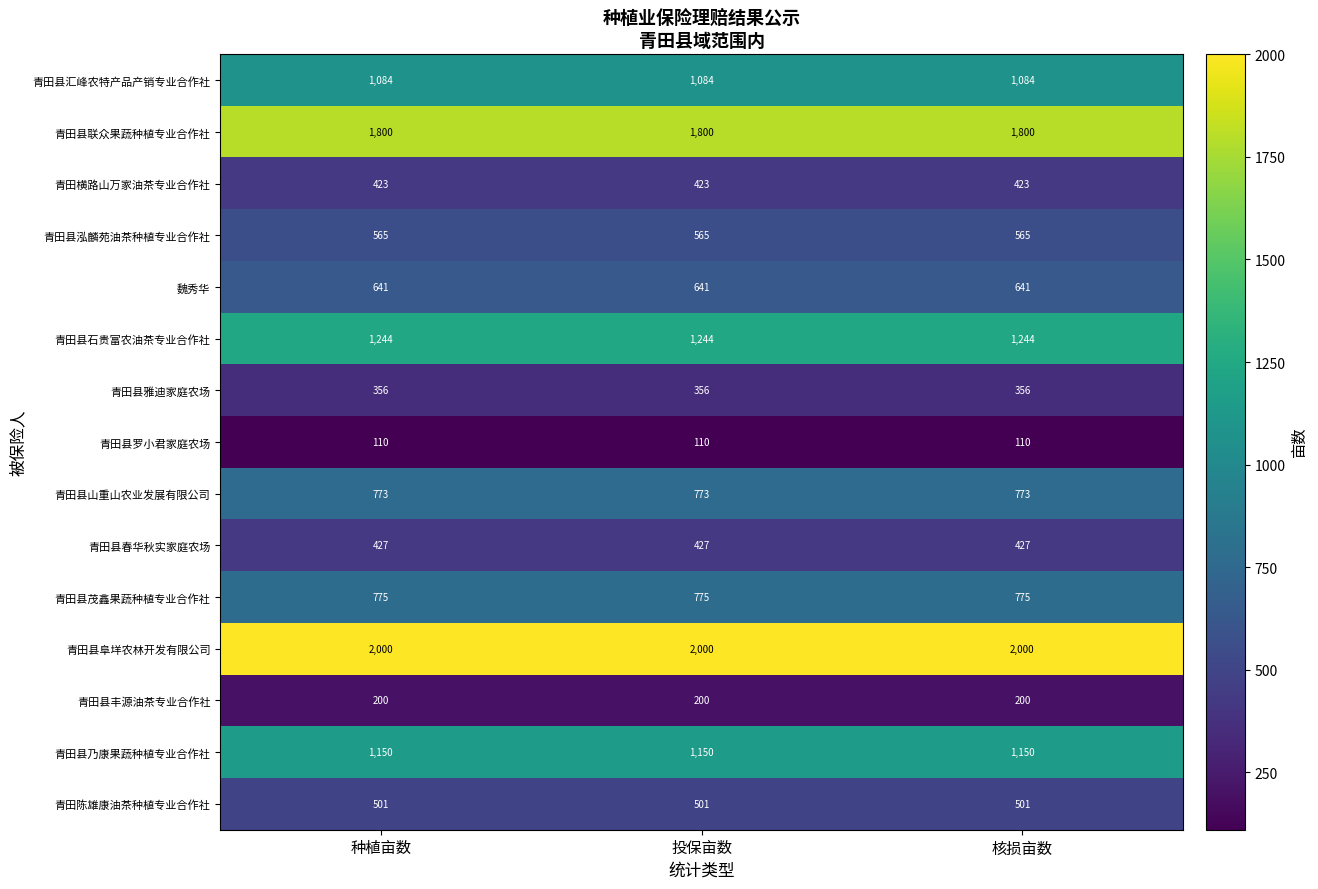

What is the minimum value shown in the chart?

110